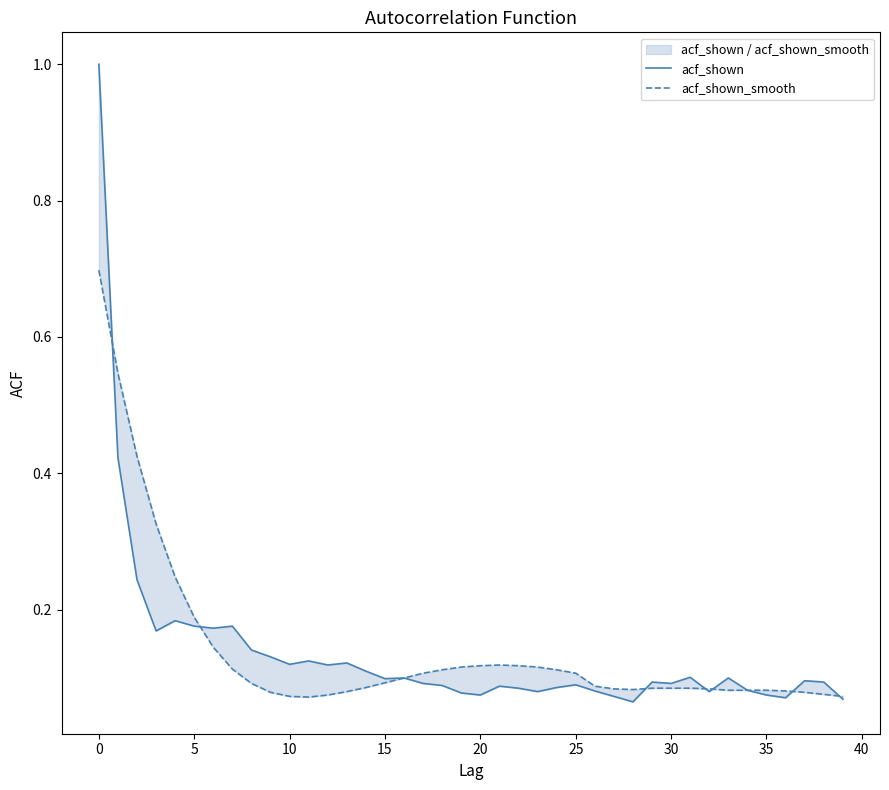

What is the sum of the acf_shown_smooth values at 19 and 12?

0.2